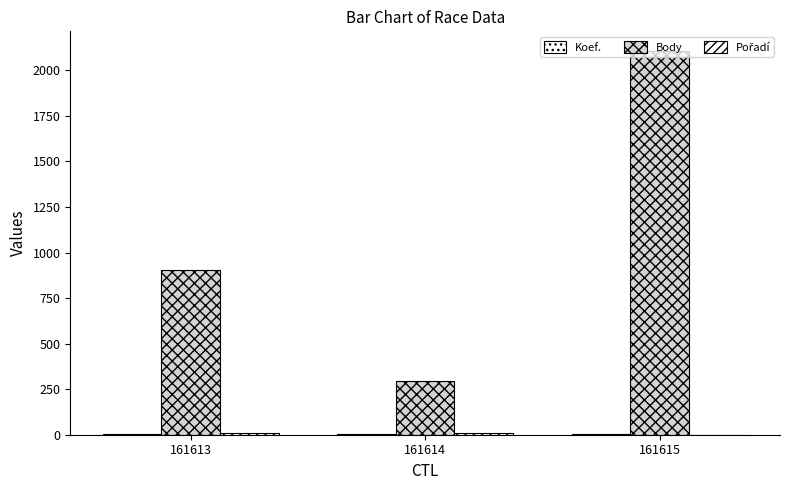

The value of Pořadí at 161614 is 2. True or false?

False